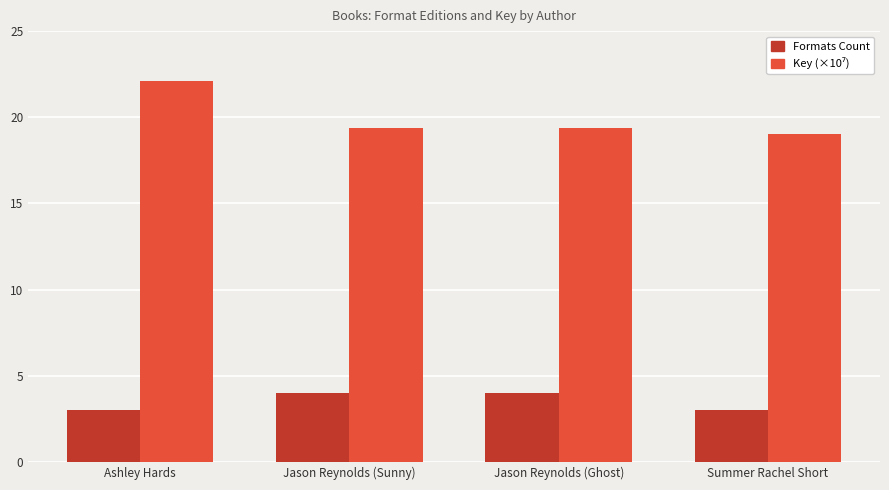

True or false: Formats Count has a value of 3.0 at Ashley Hards.

True